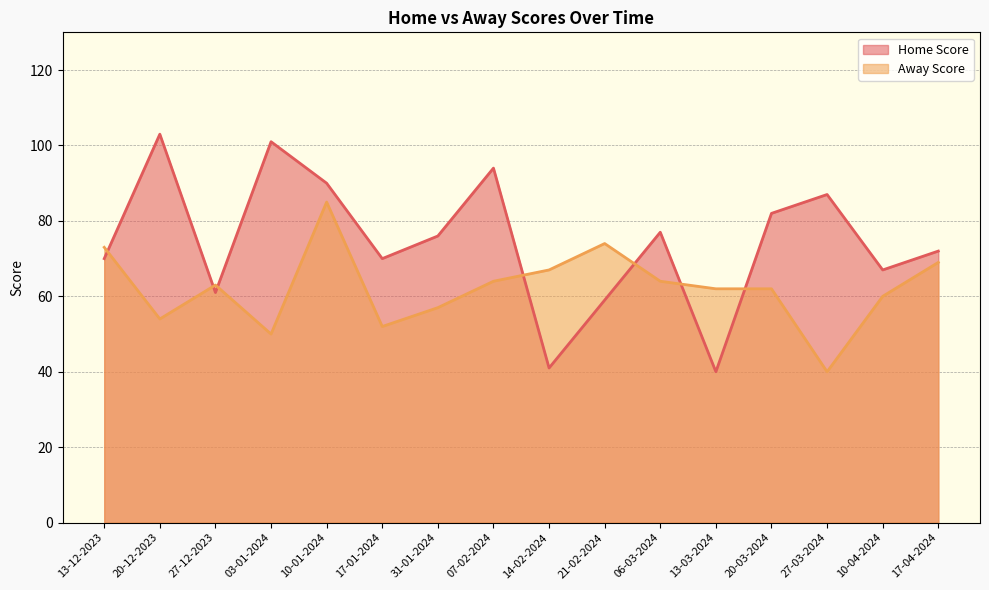

What is the label of the 6th point from the right?

06-03-2024